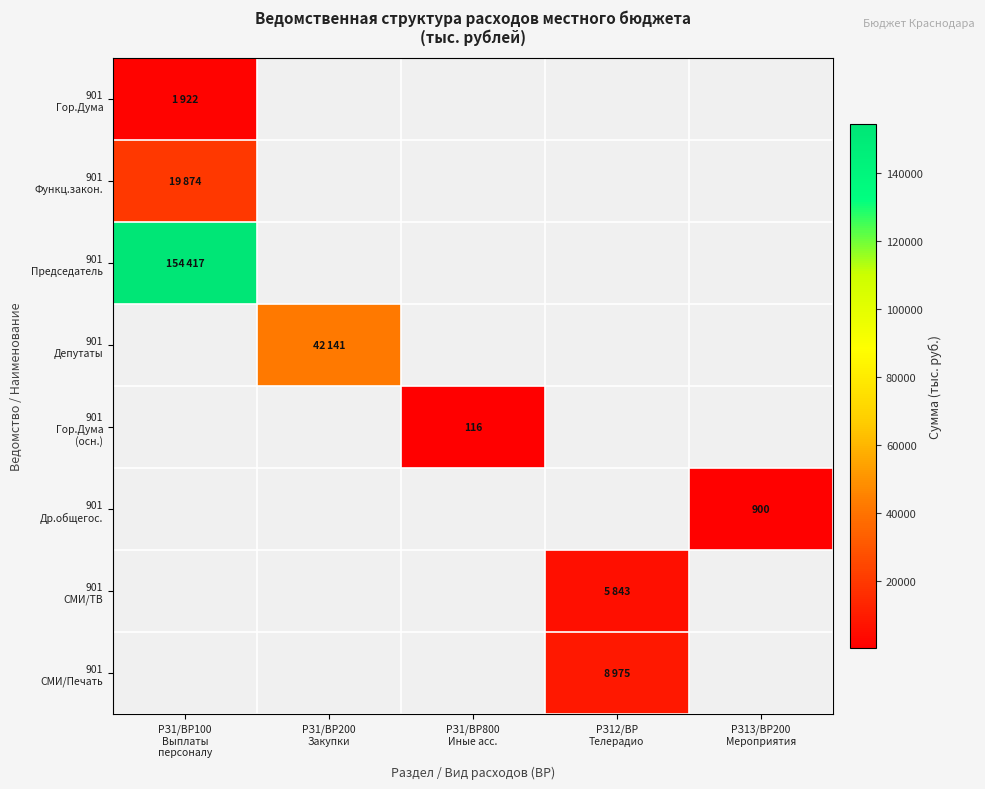

List the labels in order of 901 Депутаты value, smallest first.

РЗ1/ВР100 Выплаты персоналу, РЗ1/ВР200 Закупки, РЗ1/ВР800 Иные асс., РЗ12/ВР Телерадио, РЗ13/ВР200 Мероприятия